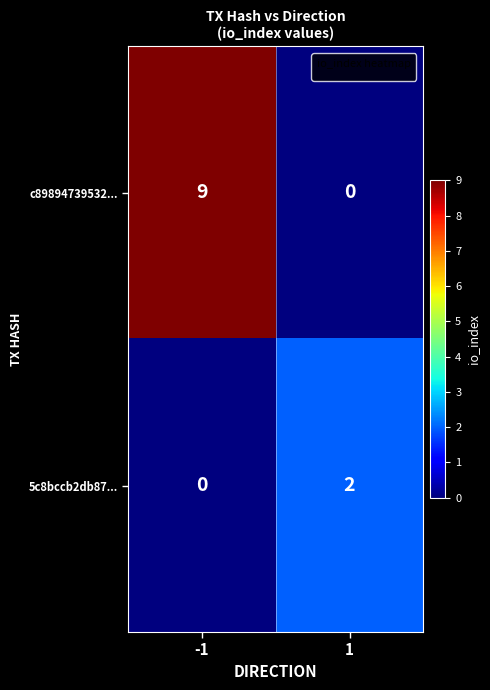

How many values in the c89894739532... series are below 9?

1